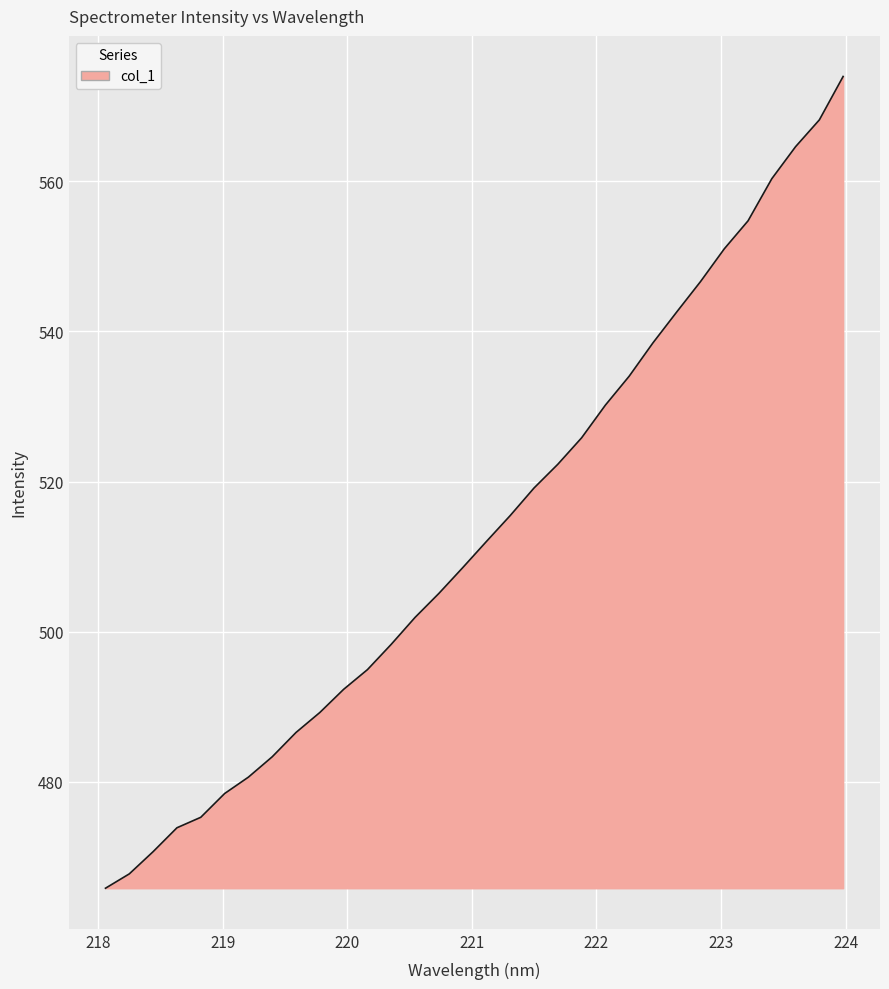

What is the smallest value displayed?

465.8